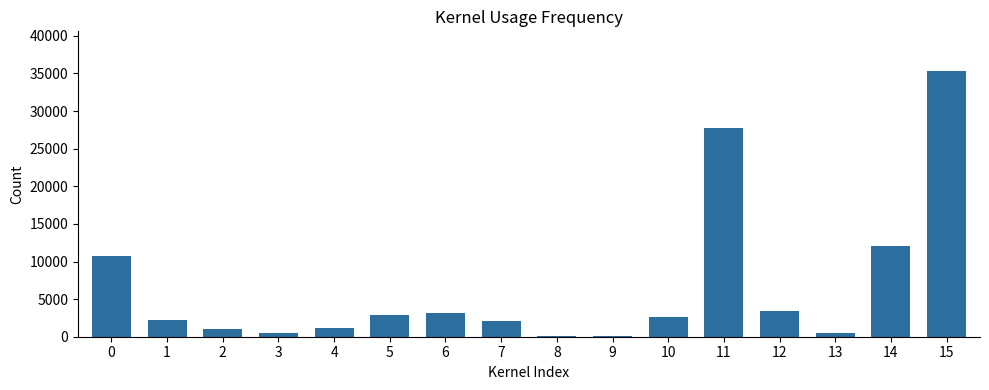

The chart shows a value of 711.3 at 6. True or false?

False